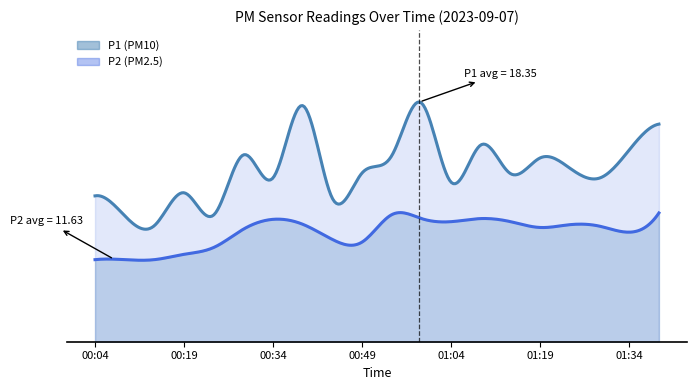

True or false: P2 and P1 cross at least once.

False